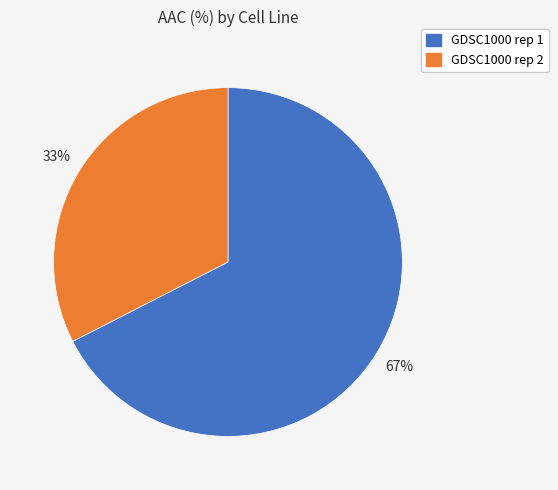

Which category has the smallest portion of the pie?

GDSC1000 rep 2